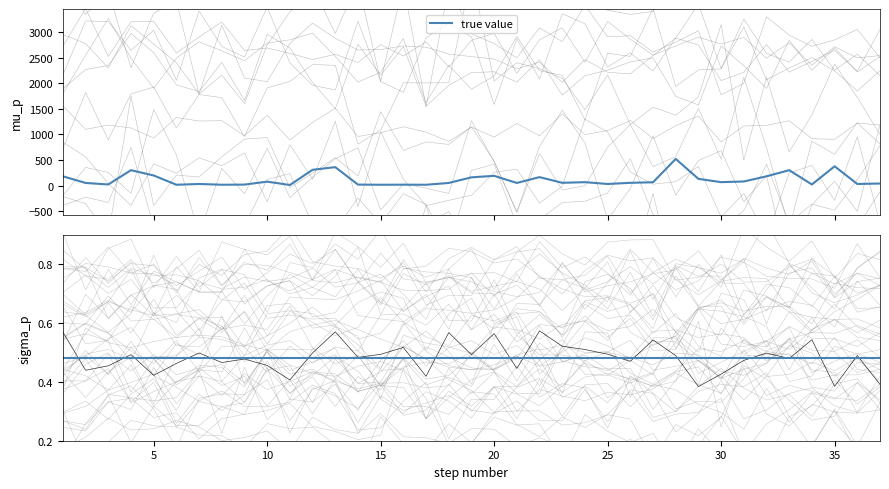

Which label corresponds to the smallest value in the chart?

11